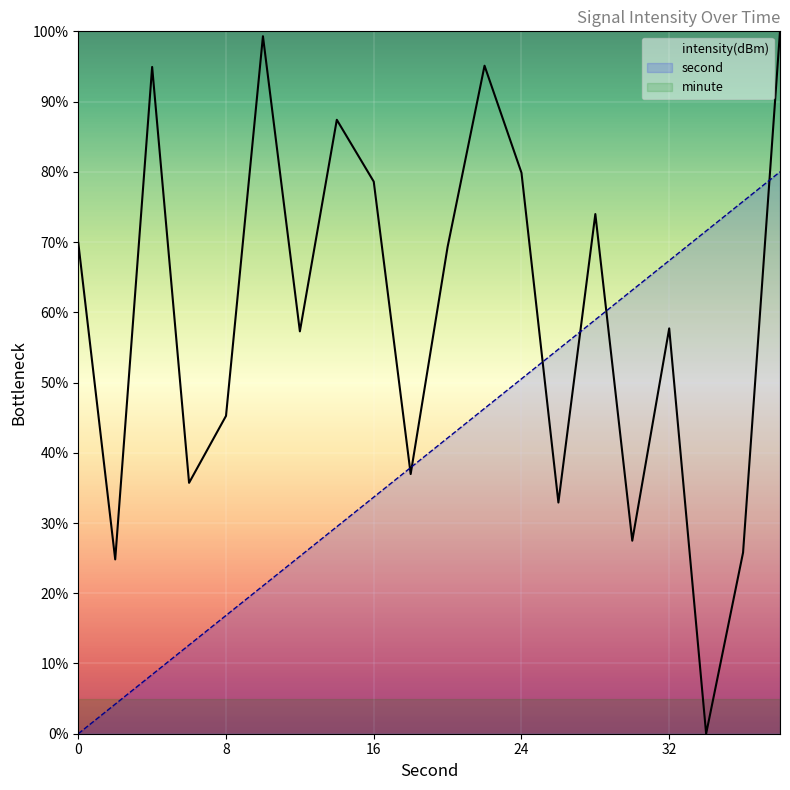

Which series ends up on top after the final intersection of intensity(dBm) and minute?

intensity(dBm)